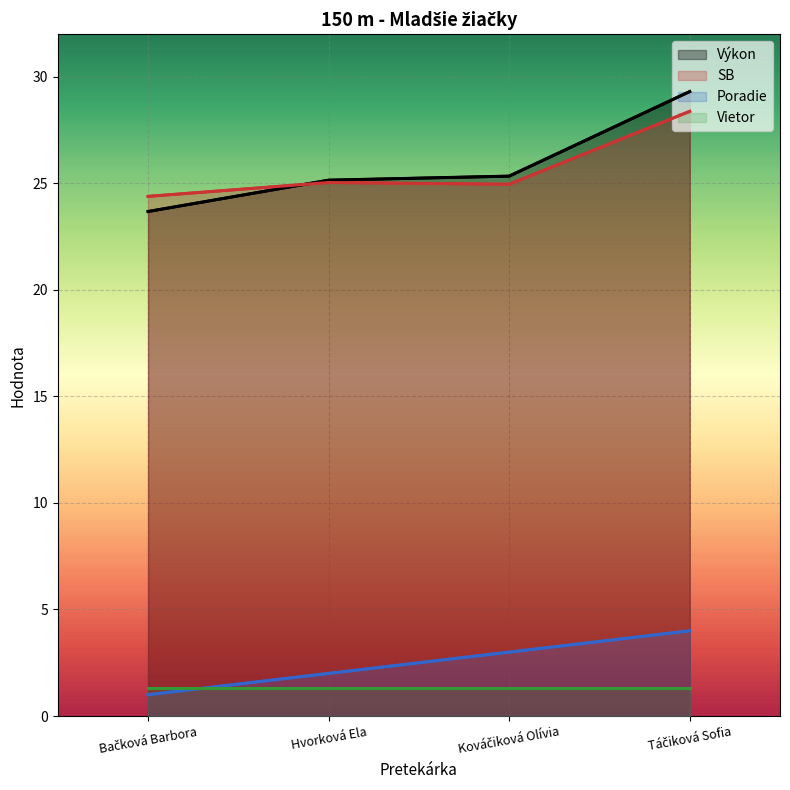

Reading right to left, what are all the values shown in this chart?

Poradie: 4.0	3.0	2.0	1.0
Výkon: 29.3	25.3	25.1	23.7
SB: 28.4	25.0	25.0	24.4